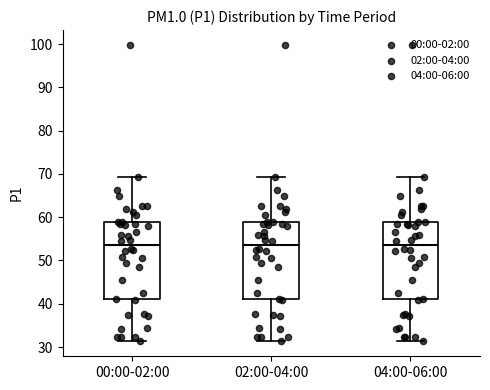

Reading left to right, read every box against the y-axis: the position of its median line, the range the box covers, and the ends of its whiskers. The values are not printed on the chart, so give them approximately, as read against the axis.

00:00-02:00: median 54, box 41 to 59, whiskers 31 to 69
02:00-04:00: median 54, box 41 to 59, whiskers 31 to 69
04:00-06:00: median 54, box 41 to 59, whiskers 31 to 69